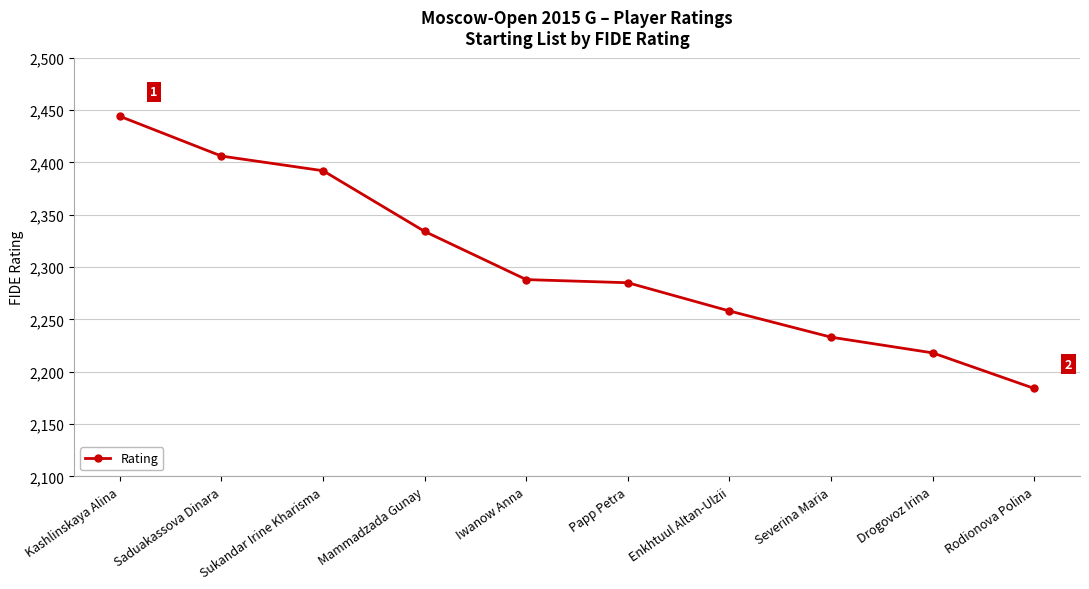

Which category has the highest value across all series?

Kashlinskaya Alina